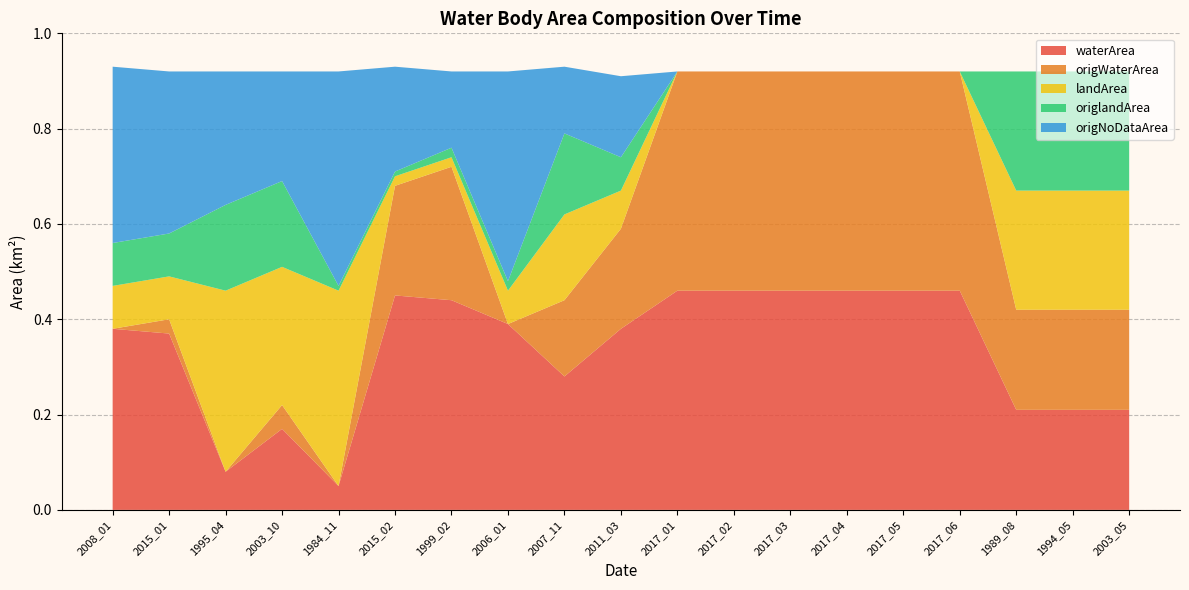

Reading left to right, what are all the values shown in this chart?

waterArea: 2008_01=0.4	2015_01=0.4	1995_04=0.1	2003_10=0.2	1984_11=0.1	2015_02=0.5	1999_02=0.4	2006_01=0.4	2007_11=0.3	2011_03=0.4	2017_01=0.5	2017_02=0.5	2017_03=0.5	2017_04=0.5	2017_05=0.5	2017_06=0.5	1989_08=0.2	1994_05=0.2	2003_05=0.2
origWaterArea: 2008_01=0.0	2015_01=0.0	1995_04=0.0	2003_10=0.1	1984_11=0.0	2015_02=0.2	1999_02=0.3	2006_01=0.0	2007_11=0.2	2011_03=0.2	2017_01=0.5	2017_02=0.5	2017_03=0.5	2017_04=0.5	2017_05=0.5	2017_06=0.5	1989_08=0.2	1994_05=0.2	2003_05=0.2
landArea: 2008_01=0.1	2015_01=0.1	1995_04=0.4	2003_10=0.3	1984_11=0.4	2015_02=0.0	1999_02=0.0	2006_01=0.1	2007_11=0.2	2011_03=0.1	2017_01=0.0	2017_02=0.0	2017_03=0.0	2017_04=0.0	2017_05=0.0	2017_06=0.0	1989_08=0.2	1994_05=0.2	2003_05=0.2
origlandArea: 2008_01=0.1	2015_01=0.1	1995_04=0.2	2003_10=0.2	1984_11=0.0	2015_02=0.0	1999_02=0.0	2006_01=0.0	2007_11=0.2	2011_03=0.1	2017_01=0.0	2017_02=0.0	2017_03=0.0	2017_04=0.0	2017_05=0.0	2017_06=0.0	1989_08=0.2	1994_05=0.2	2003_05=0.2
origNoDataArea: 2008_01=0.4	2015_01=0.3	1995_04=0.3	2003_10=0.2	1984_11=0.5	2015_02=0.2	1999_02=0.2	2006_01=0.4	2007_11=0.1	2011_03=0.2	2017_01=0.0	2017_02=0.0	2017_03=0.0	2017_04=0.0	2017_05=0.0	2017_06=0.0	1989_08=0.0	1994_05=0.0	2003_05=0.0